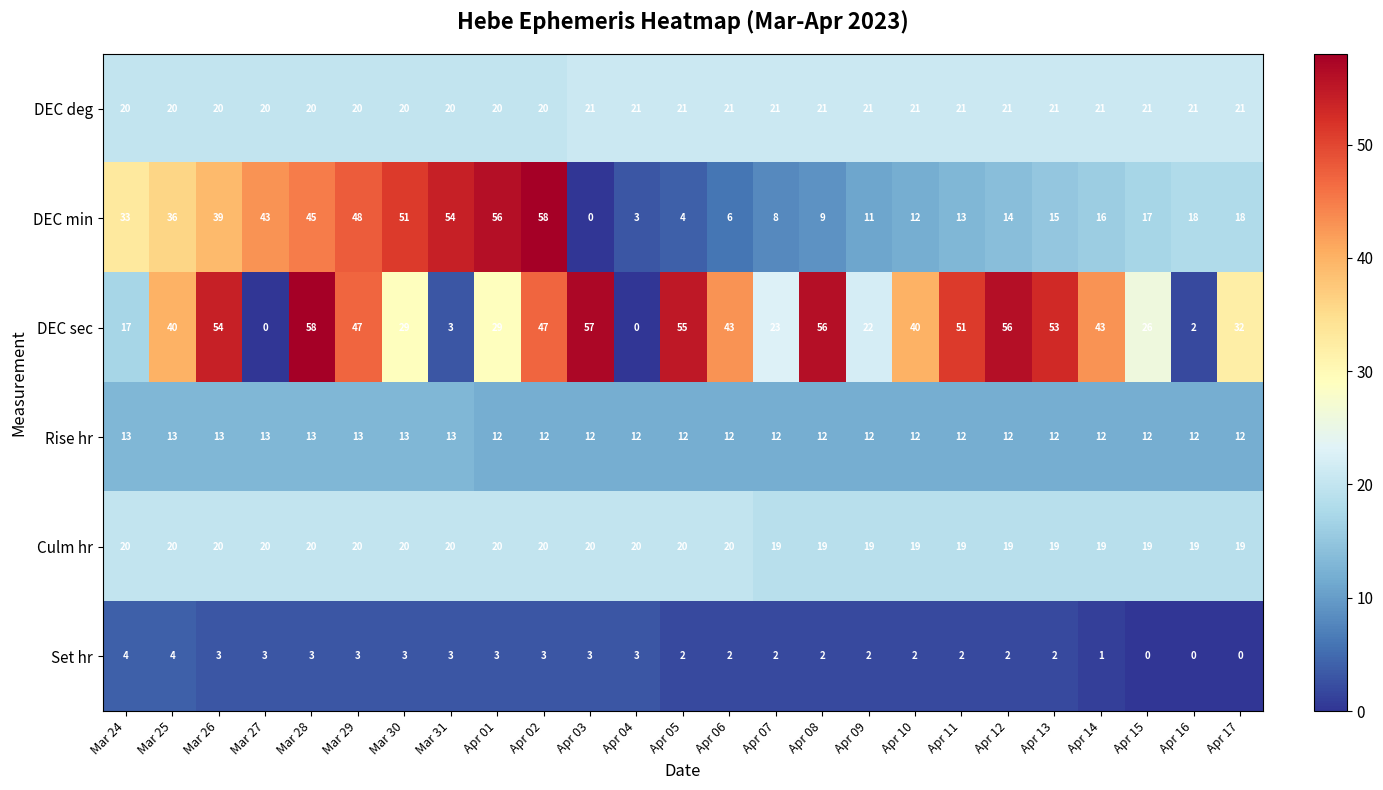

Rank the series at Apr 14 from highest to lowest value.

DEC sec, DEC deg, Culm hr, DEC min, Rise hr, Set hr